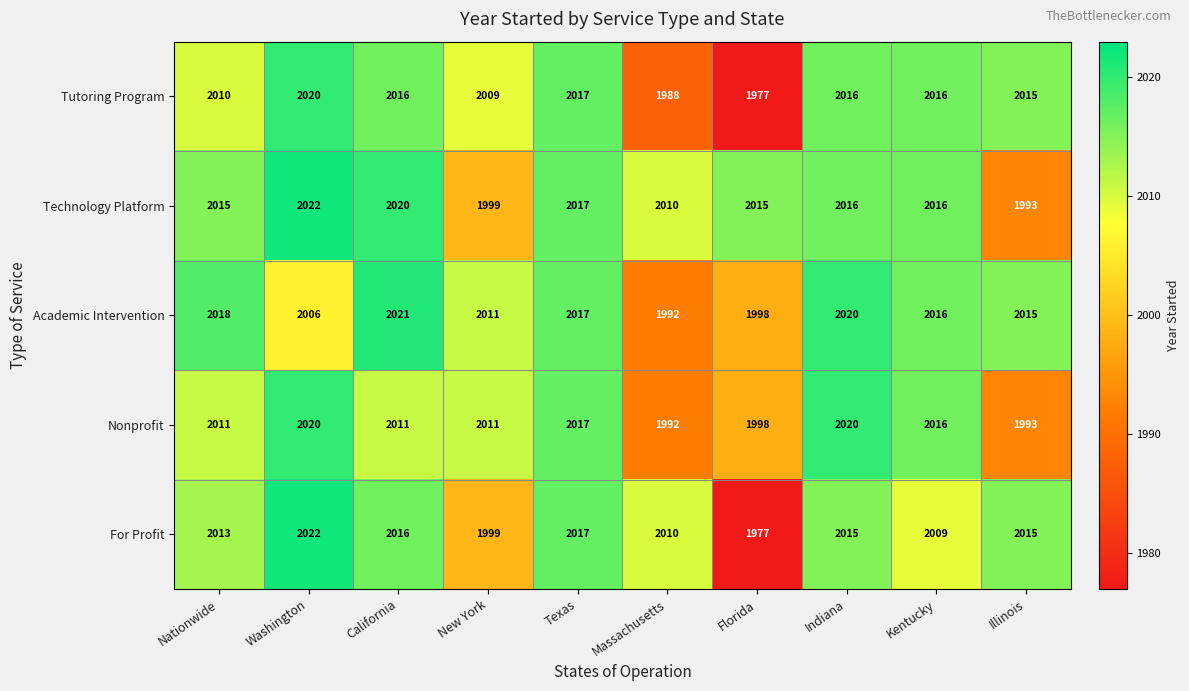

What is the maximum value shown in the chart?

2022